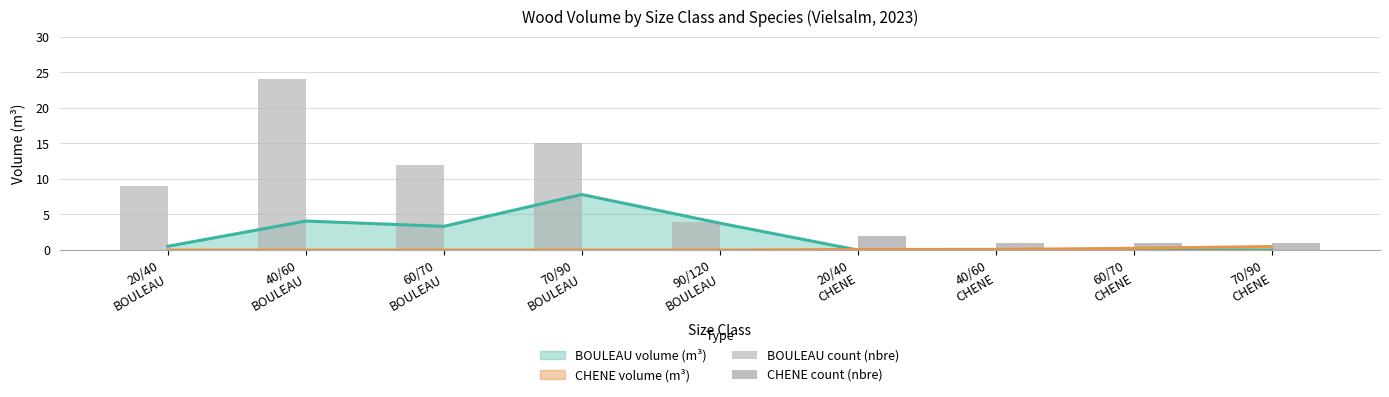

What is the label of the 7th bar from the right?

60/70
BOULEAU